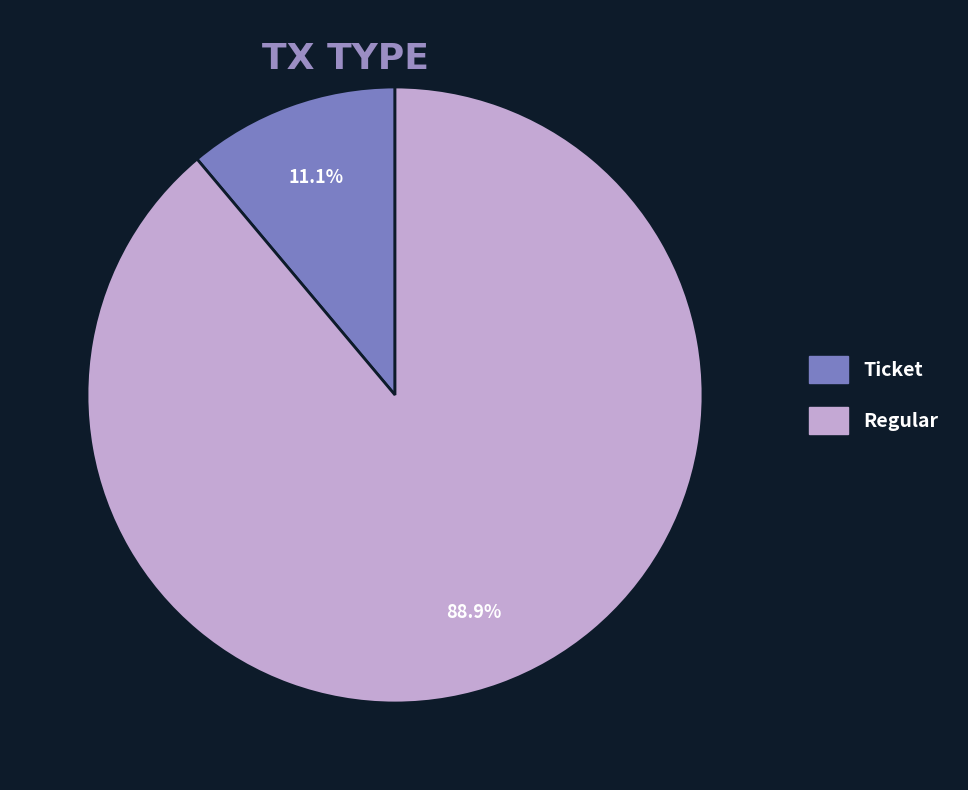

Between Ticket and Regular, which is larger?

Regular